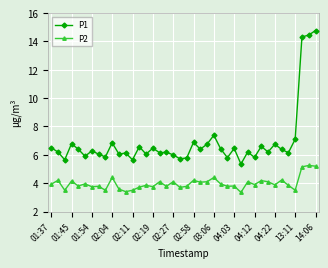

What is the average value of the P2 series?

4.0